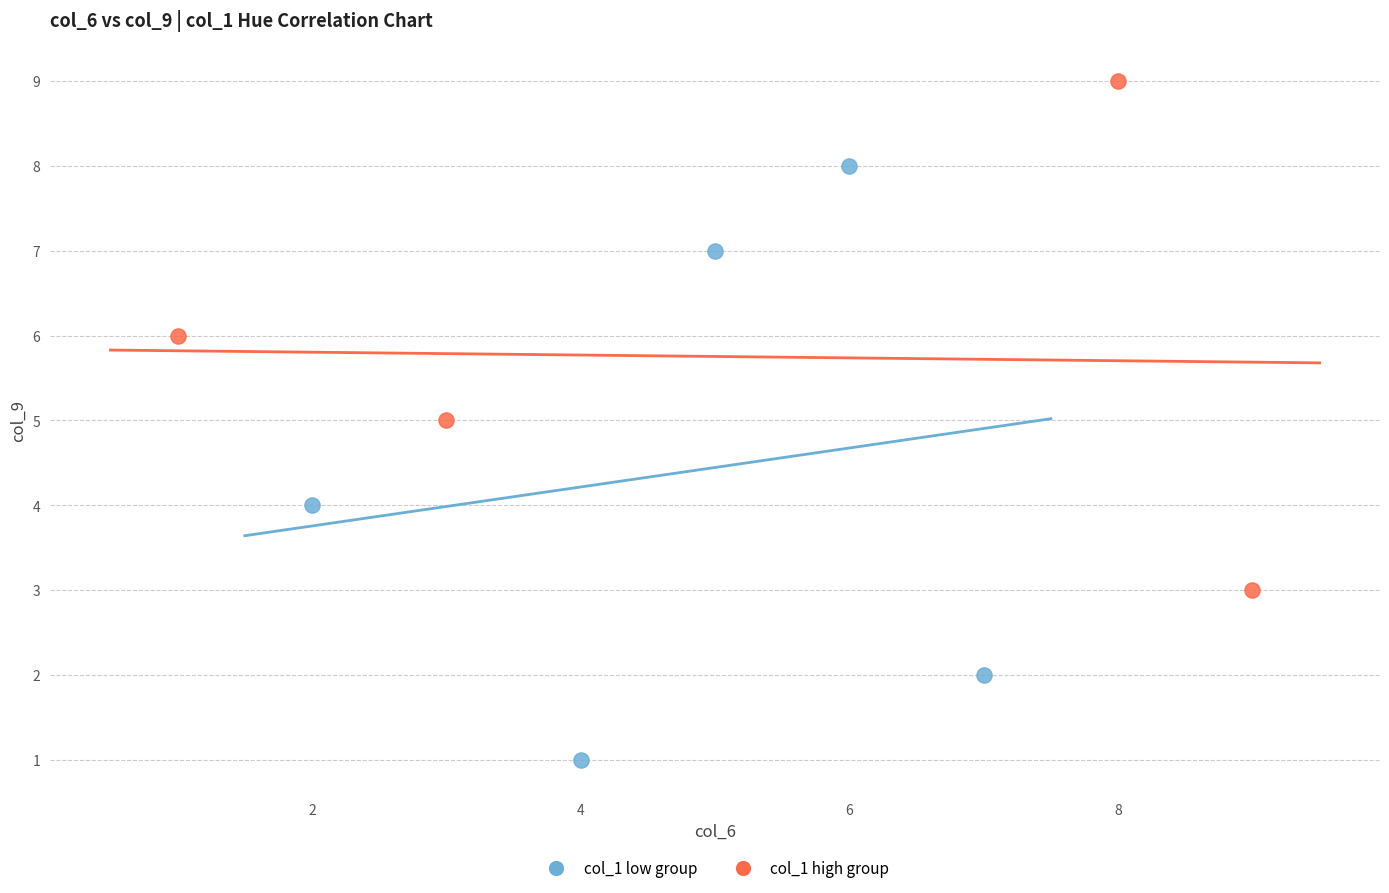

What are all the series names shown in the legend?

col_1 low group, col_1 high group